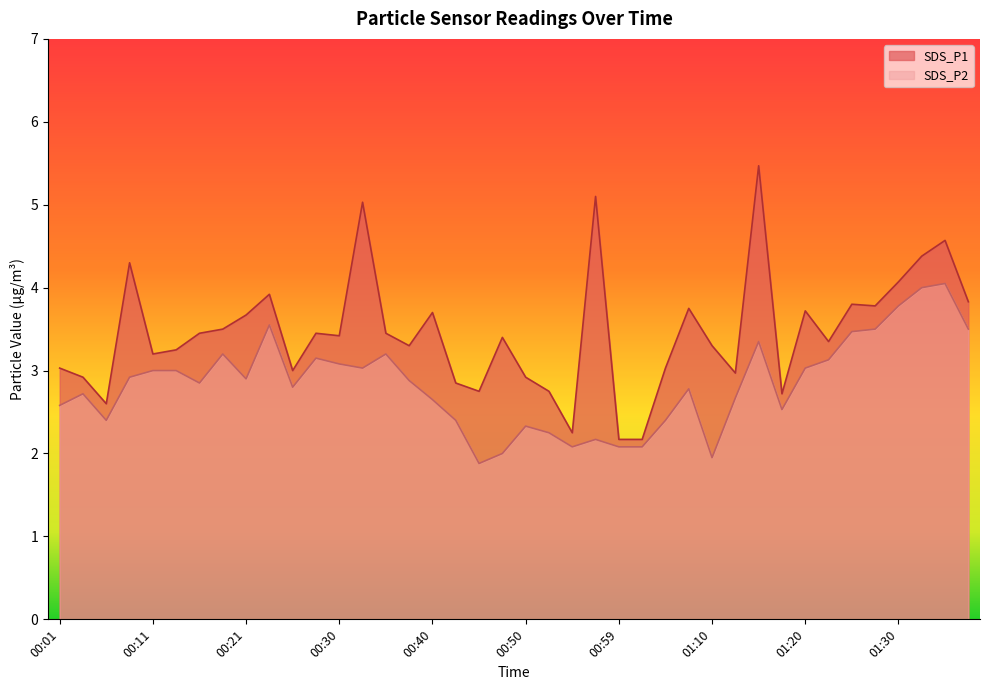

How many lines are shown in the chart?

2